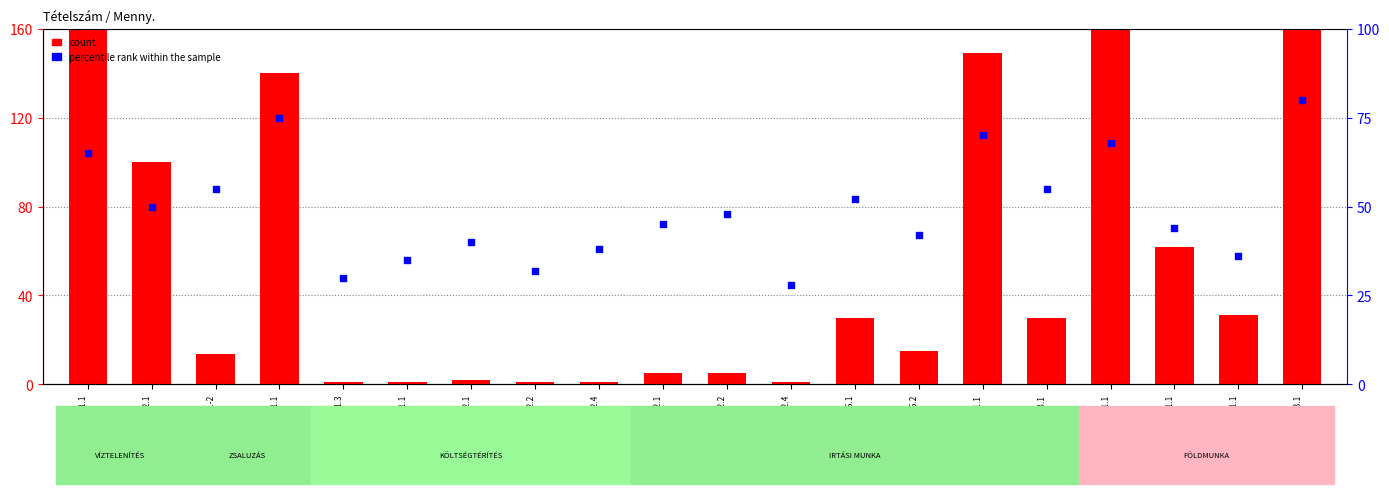

Which series has the largest Y range (max minus min)?

count